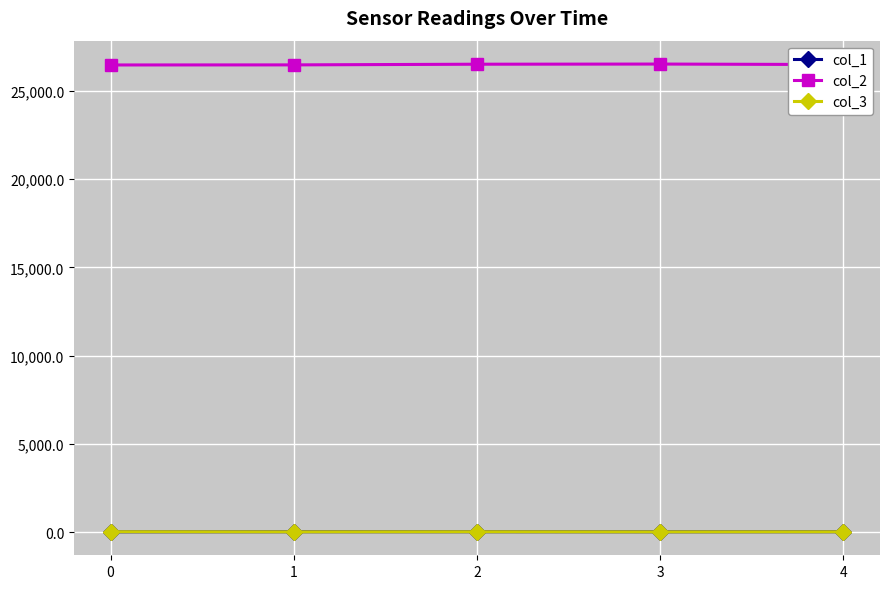

What is the total value across all series at 4?

26542.0